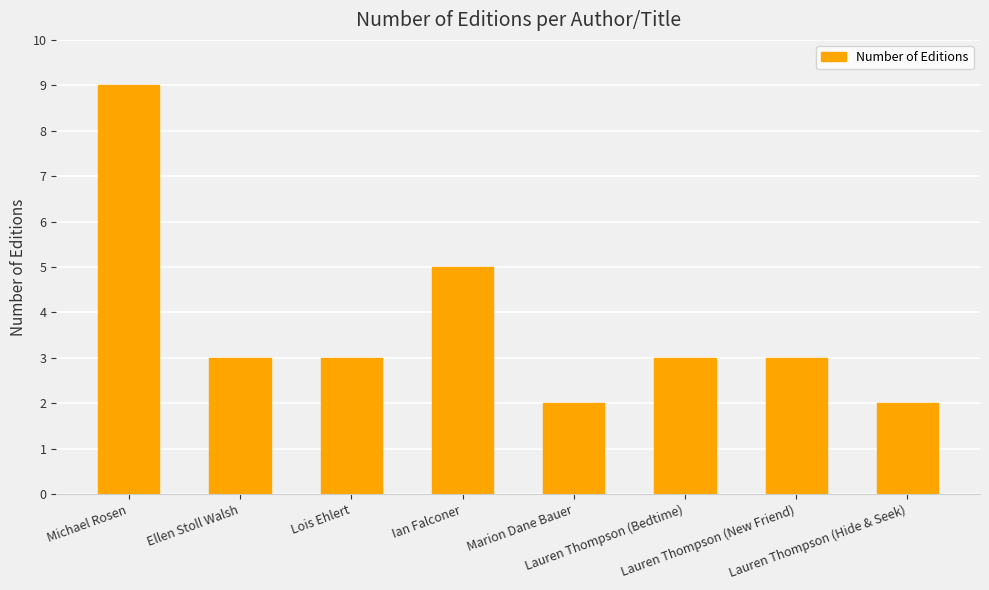

What is the label of the 3rd bar from the right?

Lauren Thompson (Bedtime)